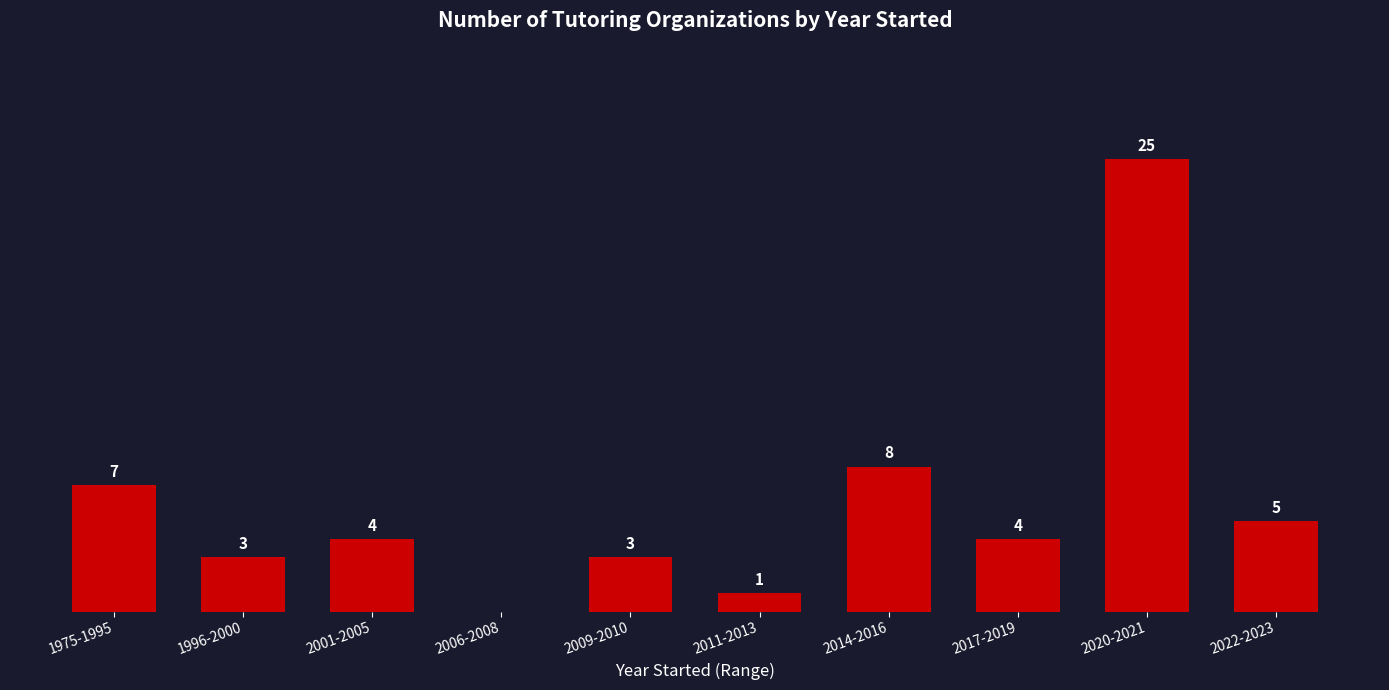

Which has a higher value, 1975-1995 or 1996-2000?

1975-1995